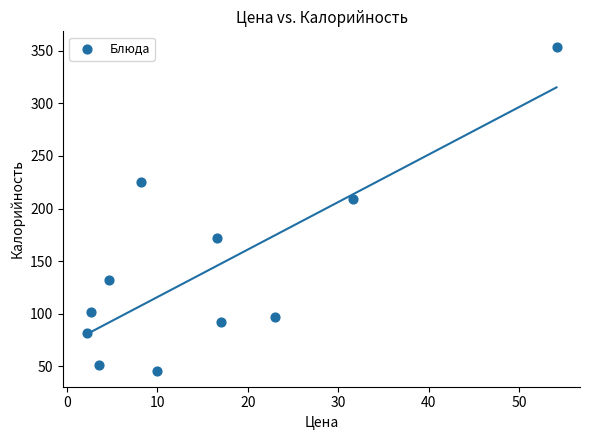

What is the average Y value?

142